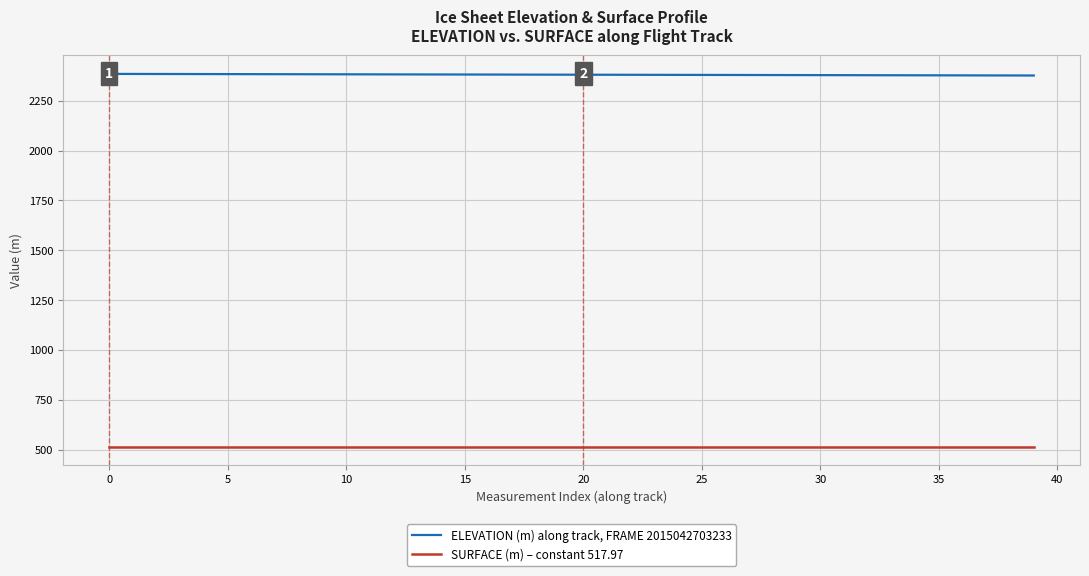

Rank the series by their maximum value, from highest to lowest.

ELEVATION (m) along track, FRAME 2015042703233, SURFACE (m) – constant 517.97